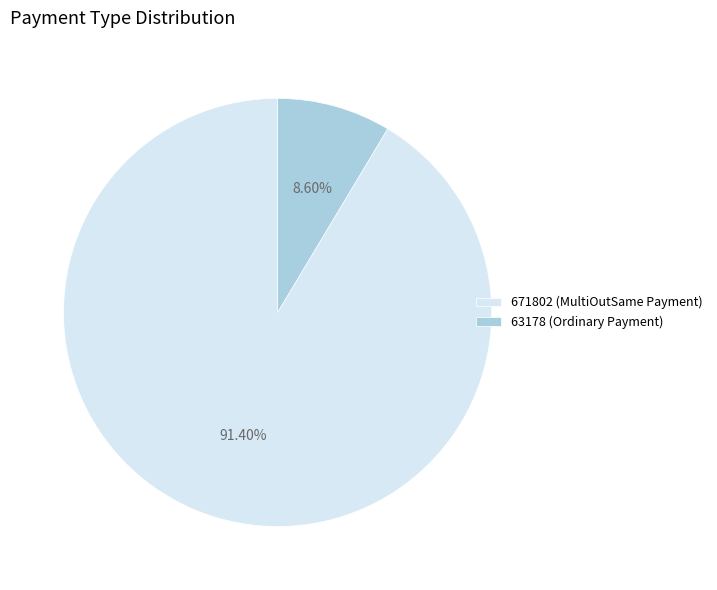

What is the ratio of the value at 671802 (MultiOutSame Payment) to the value at 63178 (Ordinary Payment)?

10.6